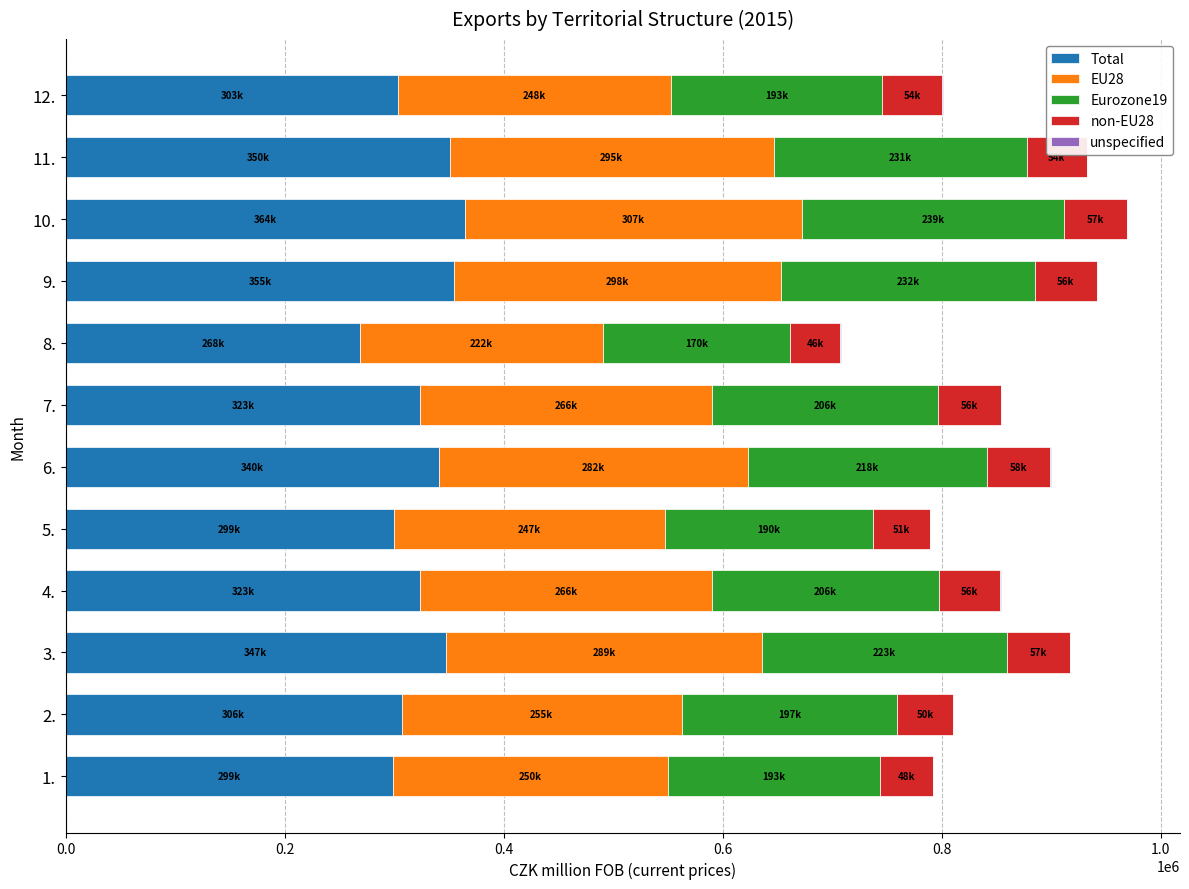

What is the highest value of the Total series?

364893